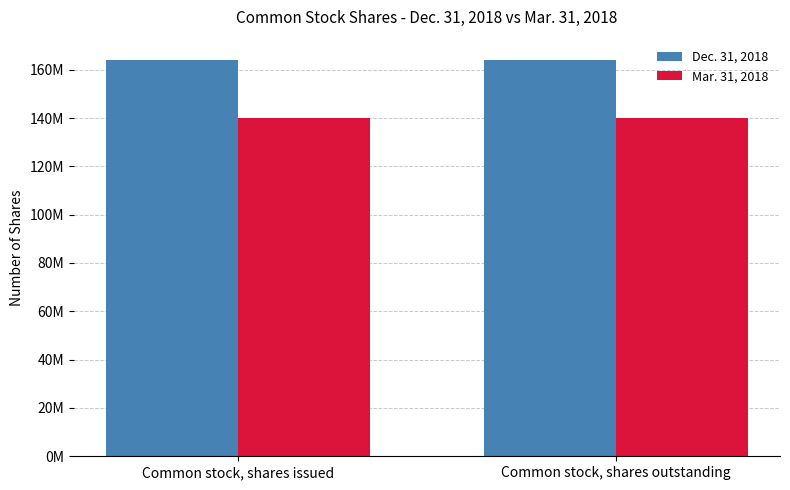

Are the bars horizontal?

No